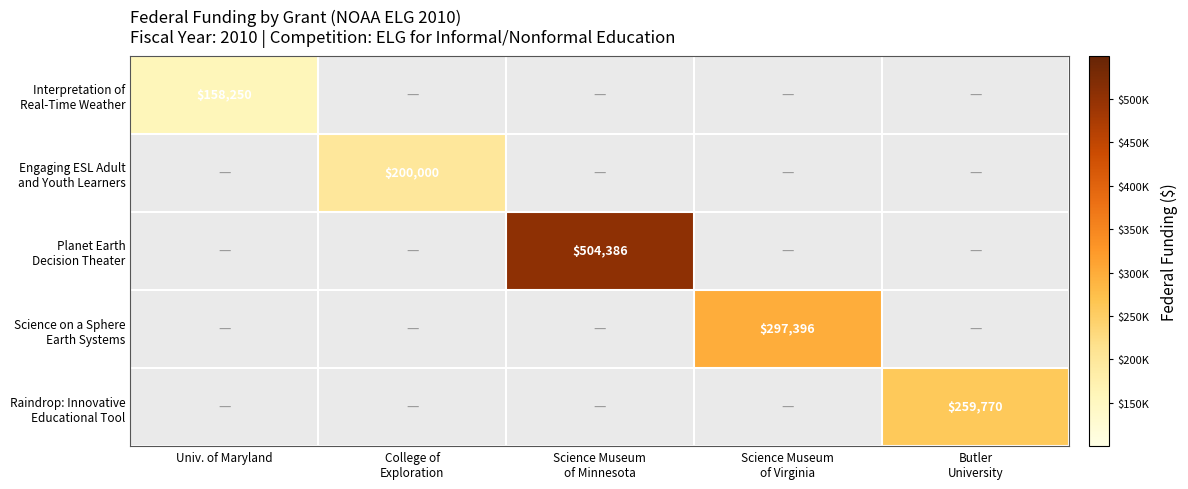

Is the value of Interpretation of Real-Time Weather at Butler University greater than the value of Raindrop: Innovative Educational Tool at Science Museum of Virginia?

No